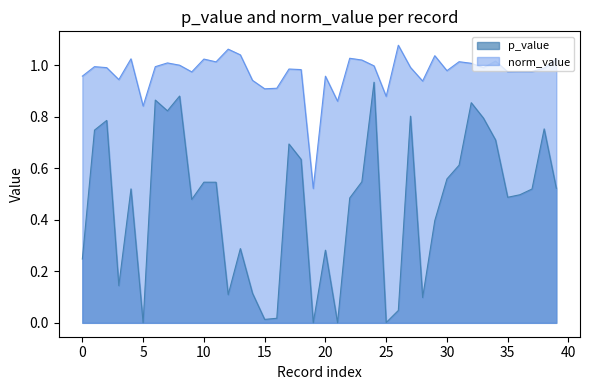

True or false: norm_value has more than 1 points higher than both neighbors.

True